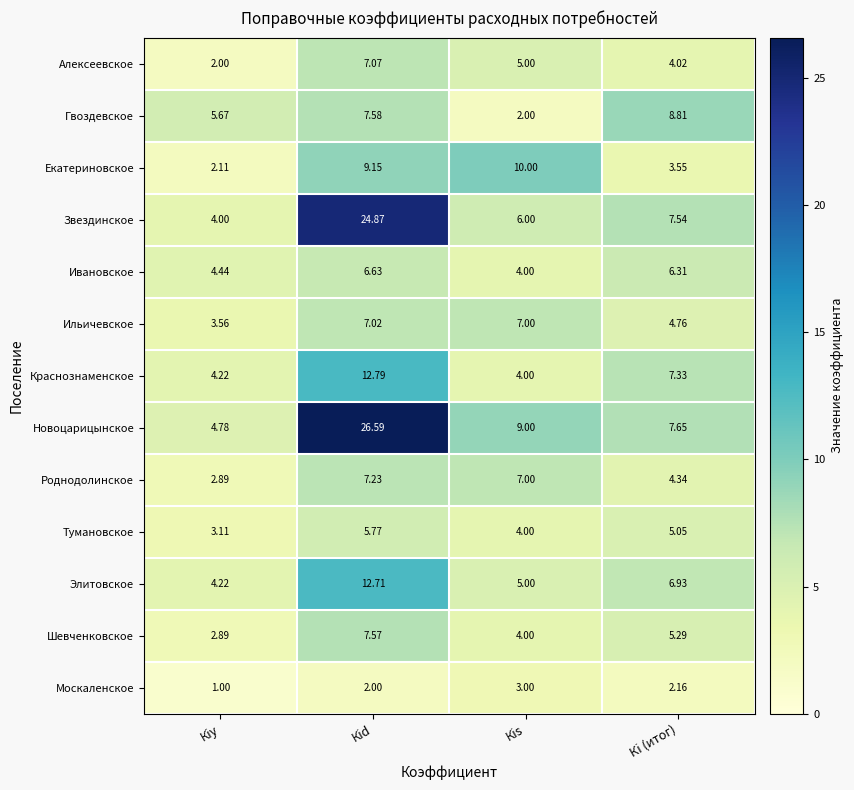

Which series has the largest total across all categories?

Новоцарицынское